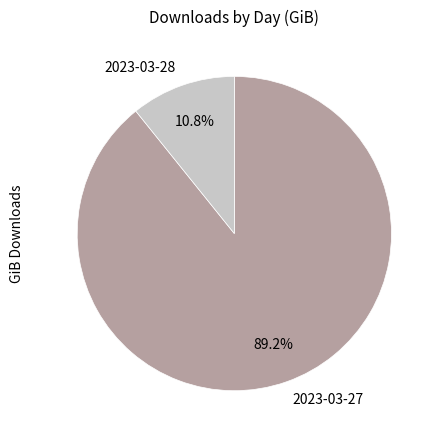

To the nearest percent, what is the difference between the largest and smallest slice percentages?

78%